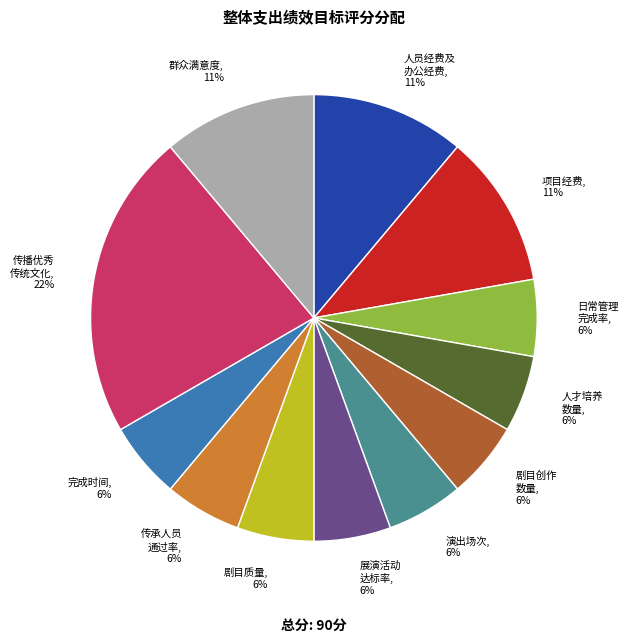

Is there a majority slice in this chart?

No